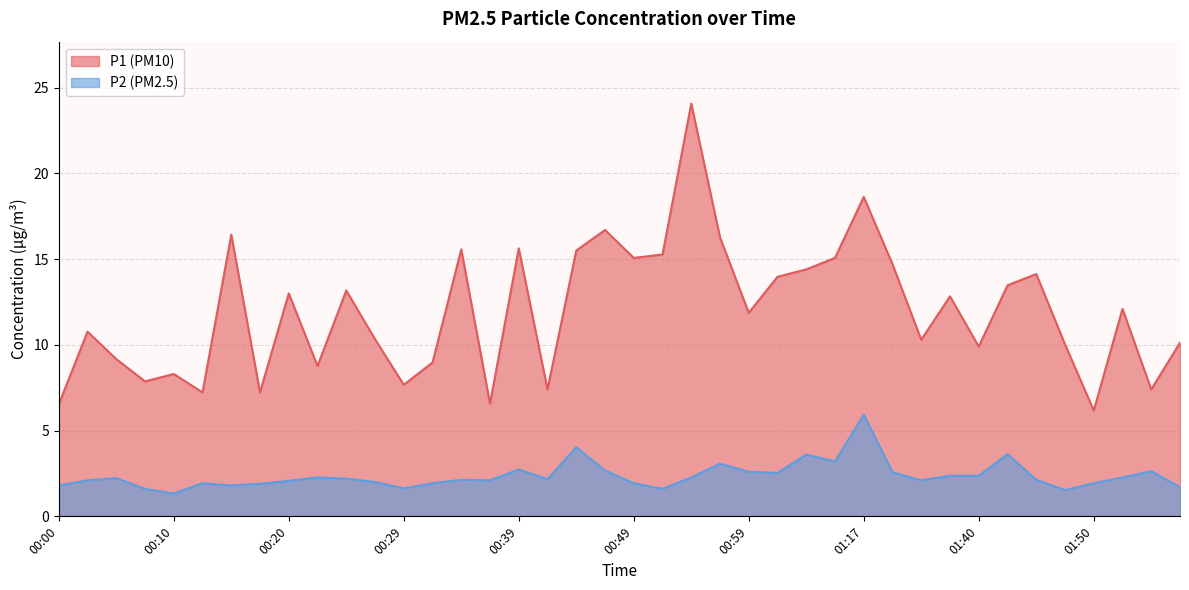

Is it true that P2 equals 3.7 at 00:05?

False